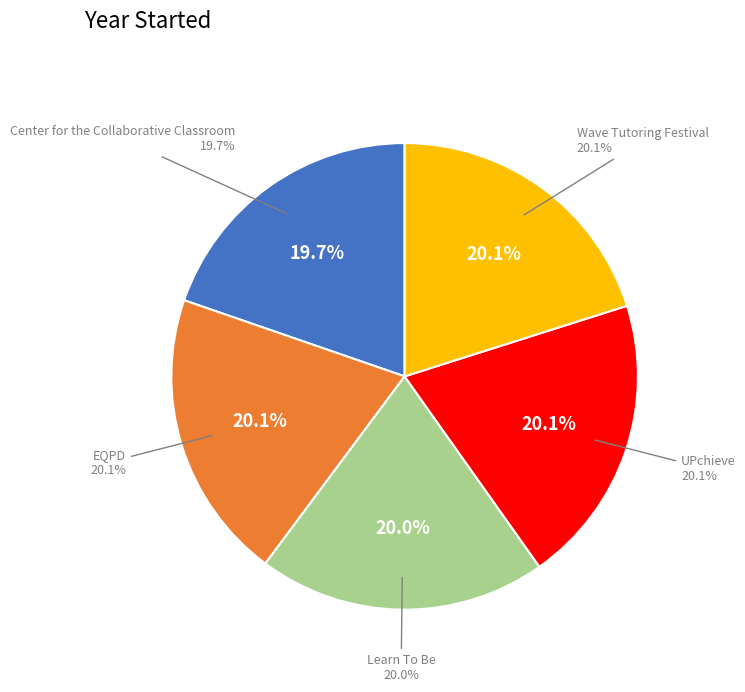

Rank the categories by value from lowest to highest.

Center for the Collaborative Classroom, Learn To Be, UPchieve, EQPD, Wave Tutoring Festival